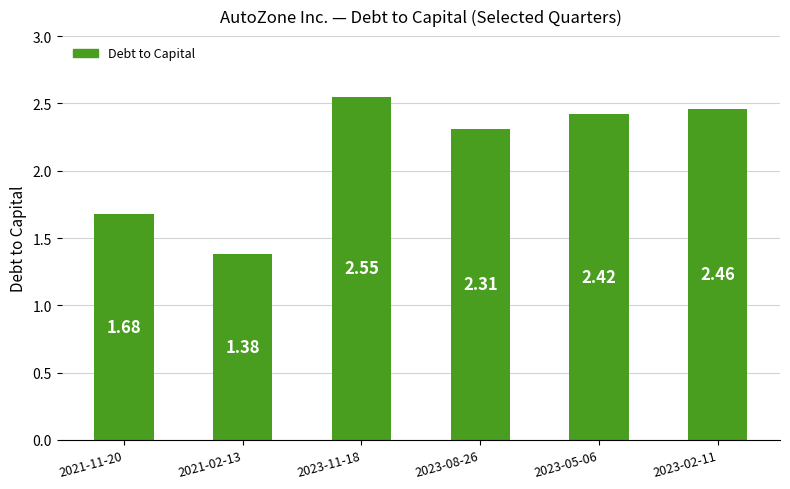

How many bars are there in total?

6